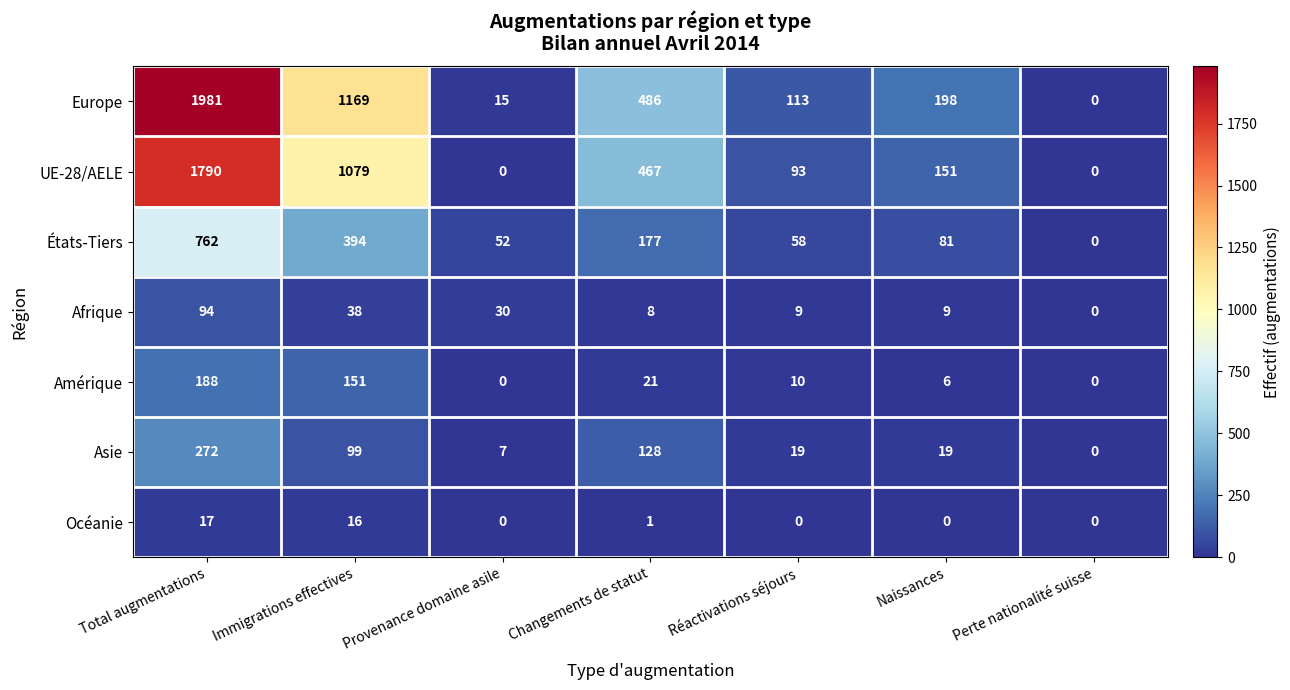

What is the spread (max minus min) of values at Réactivations séjours?

113